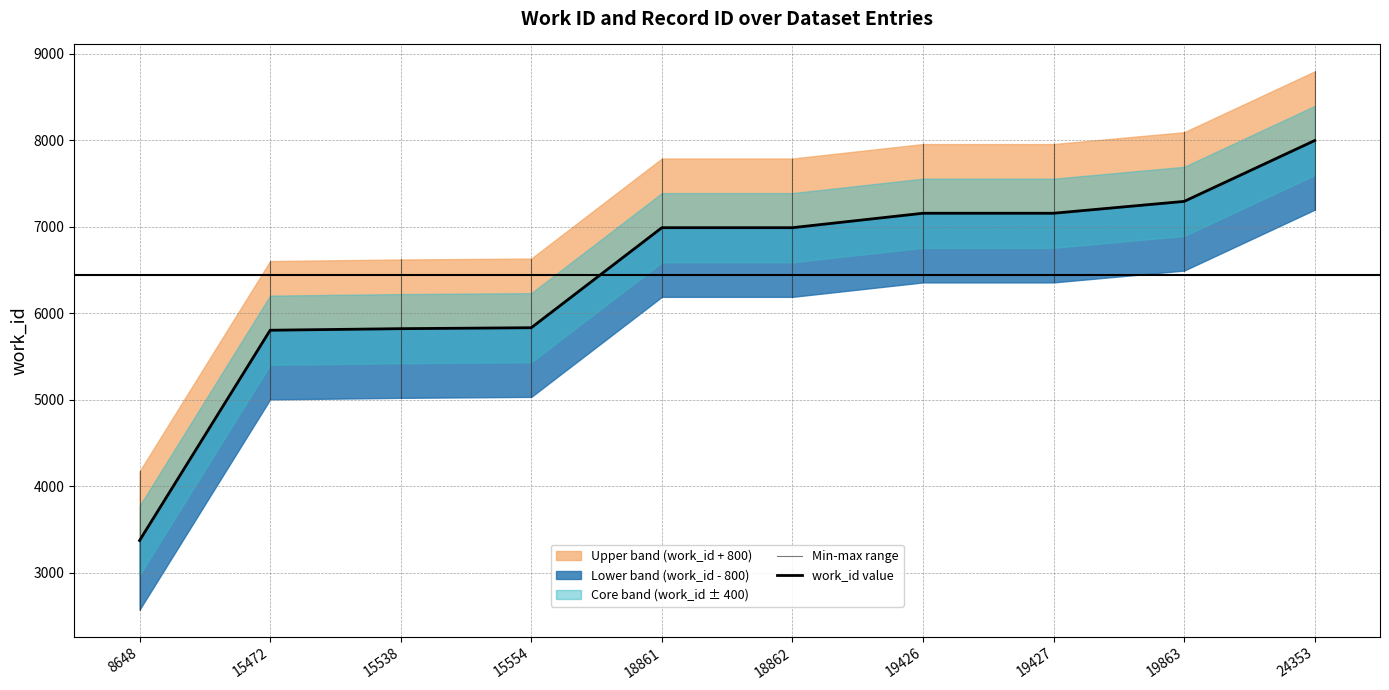

How many lines are shown in the chart?

1